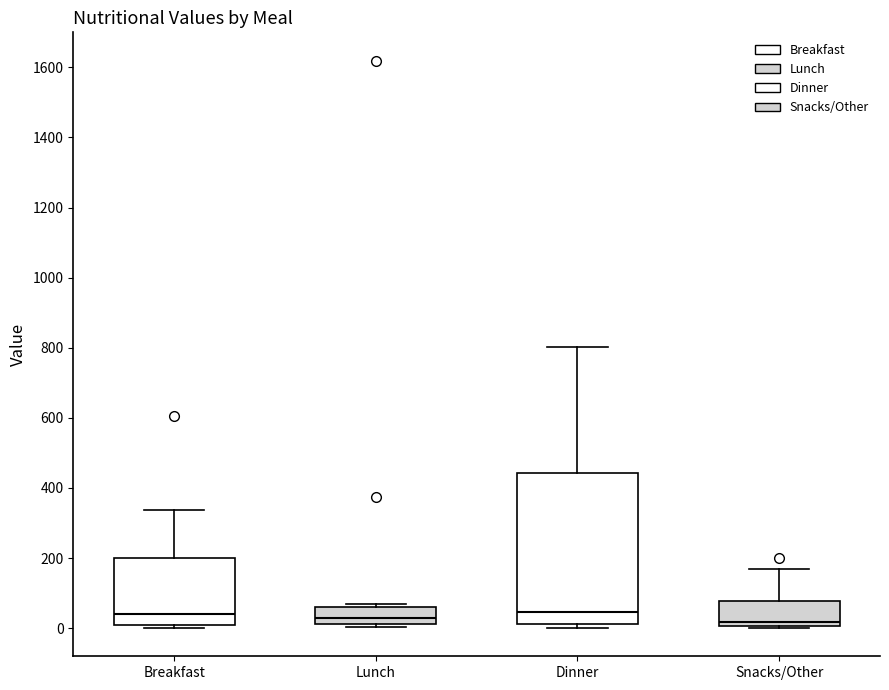

Where is the upper edge of the box for Lunch on the y-axis? The values are not printed on the chart, so give them approximately, as read against the axis.

60